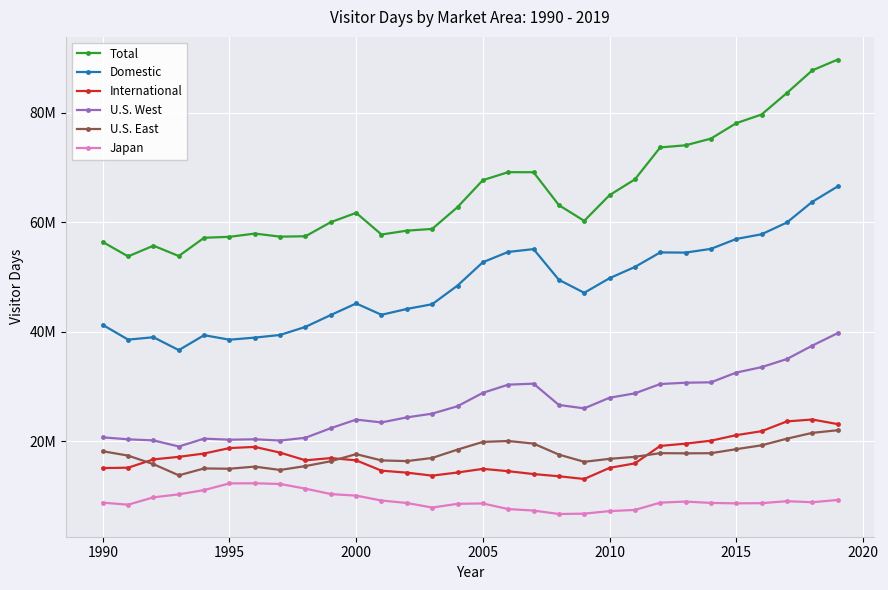

What is the difference between the maximum and minimum values in the Total series?

35919583.3